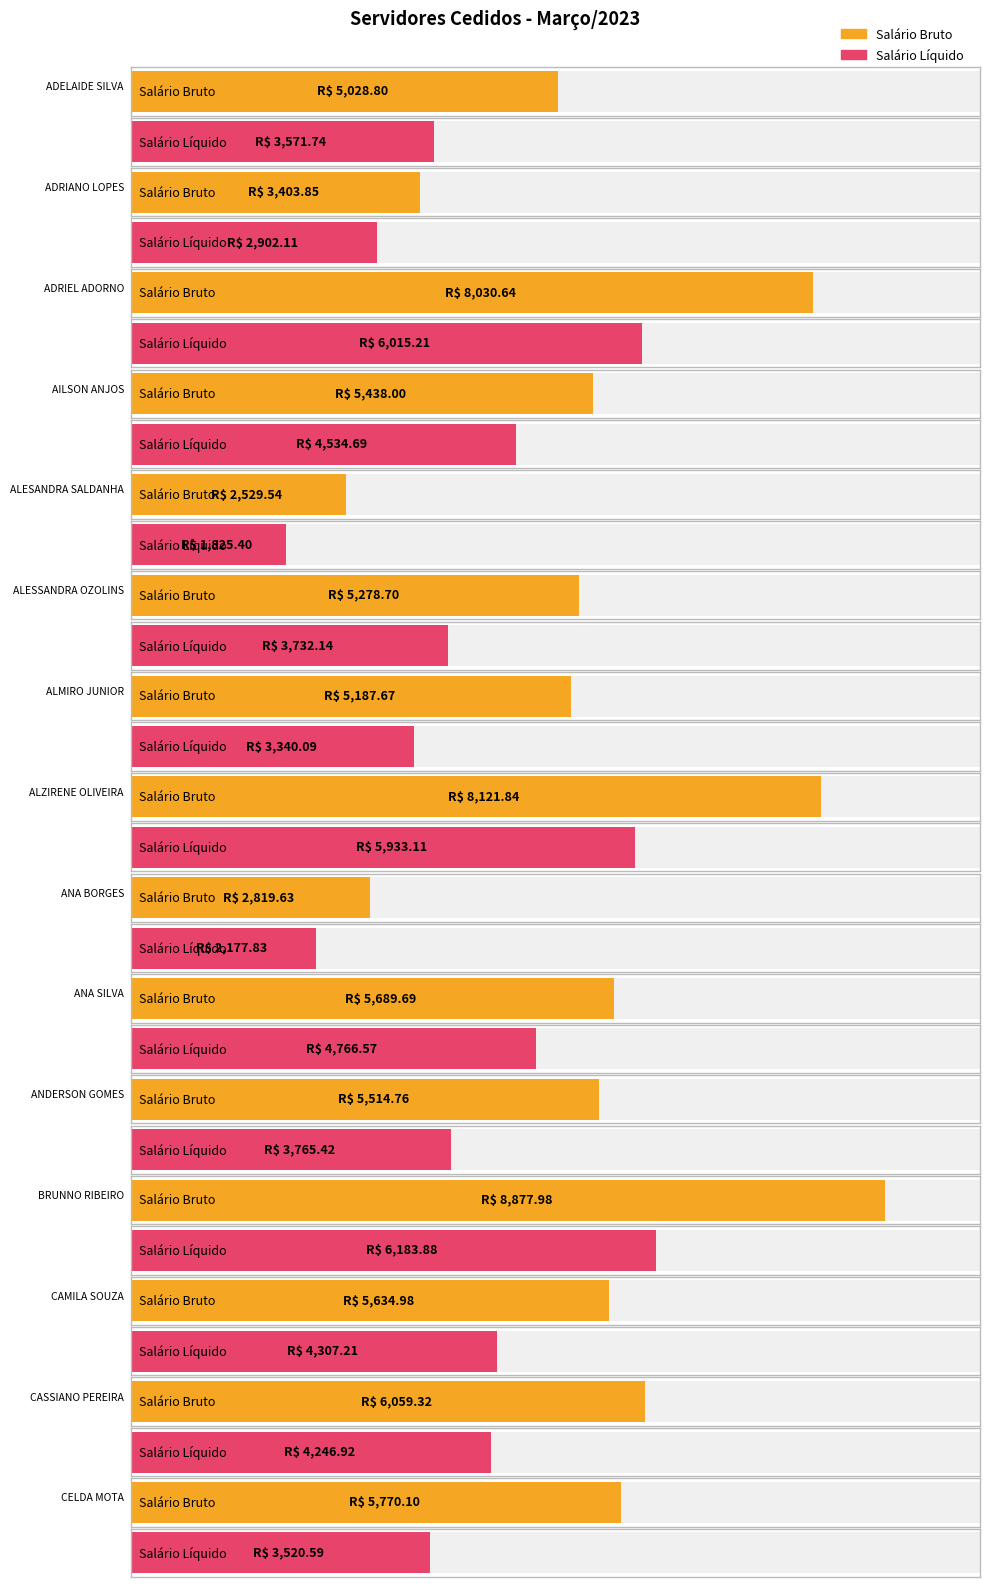

What is the difference between the second highest and minimum values in the Salário Líquido series?

4189.8